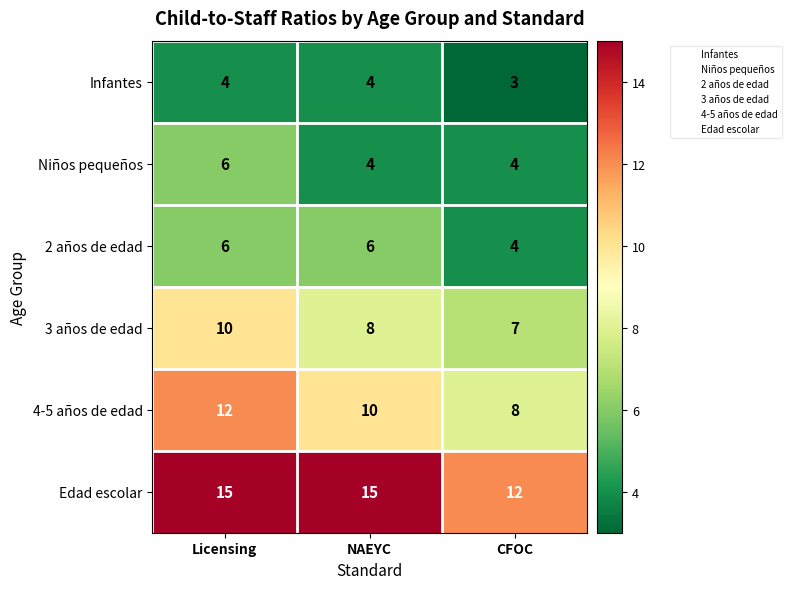

What is the total value across all series at CFOC?

38